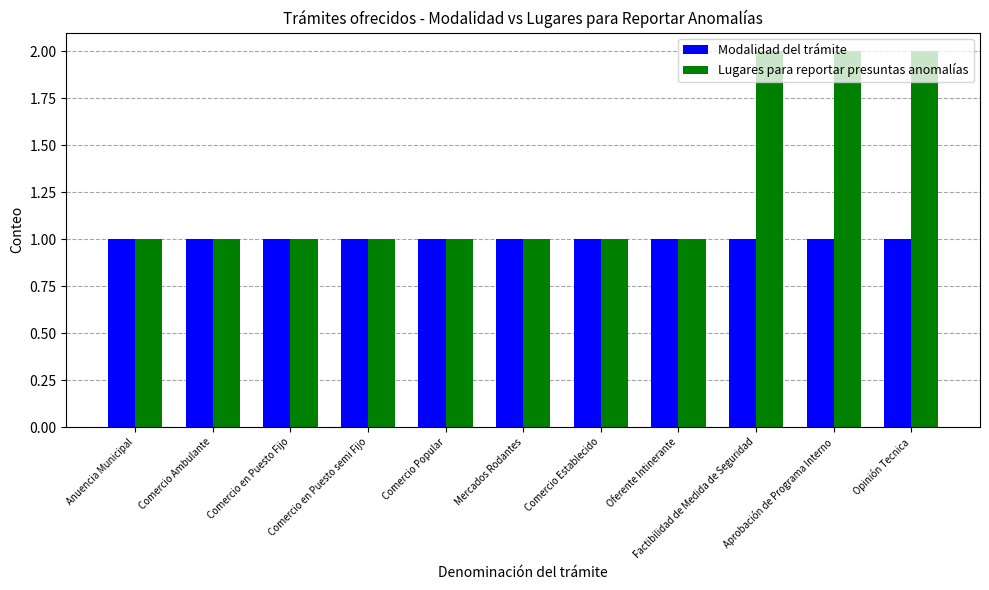

How many distinct data groups are displayed?

2